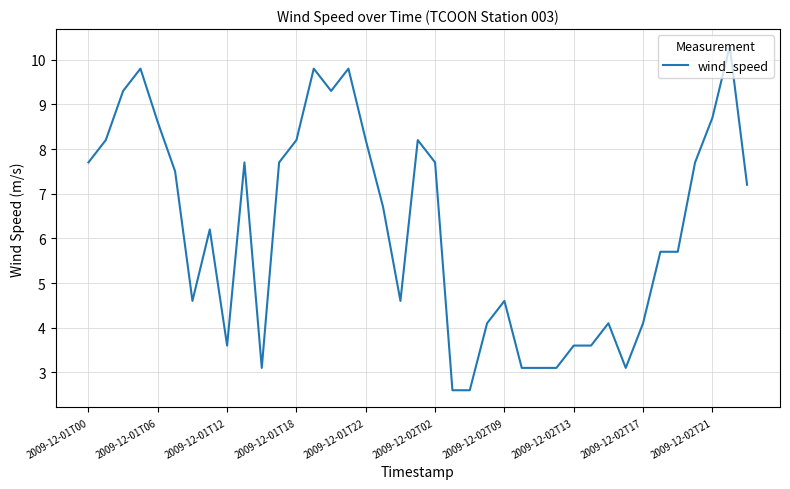

Is this an area chart (filled region under the line)?

No